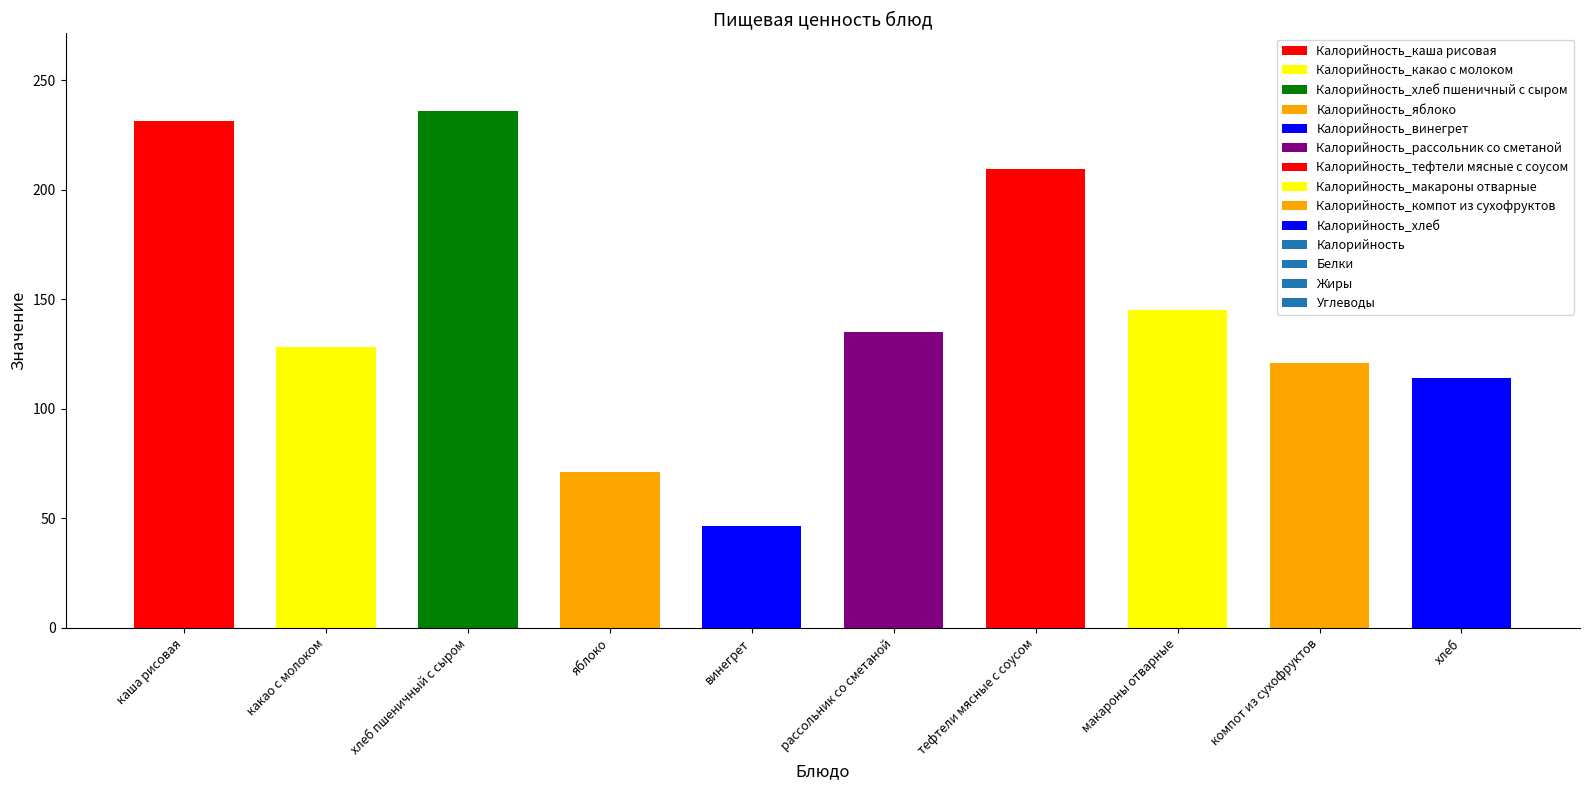

What is the label of the 8th bar from the left?

макароны отварные